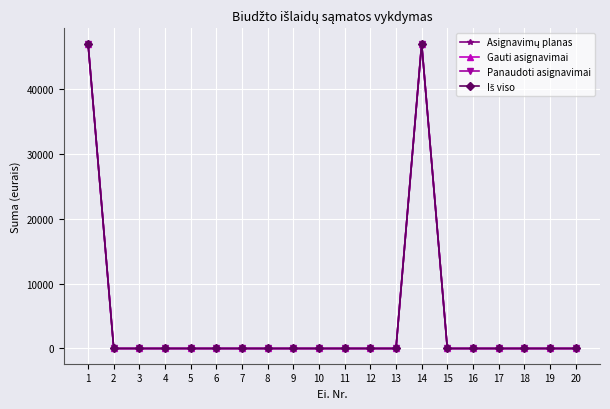

List the series in order of their peak value, highest first.

Asignavimų planas, Gauti asignavimai, Panaudoti asignavimai, Iš viso